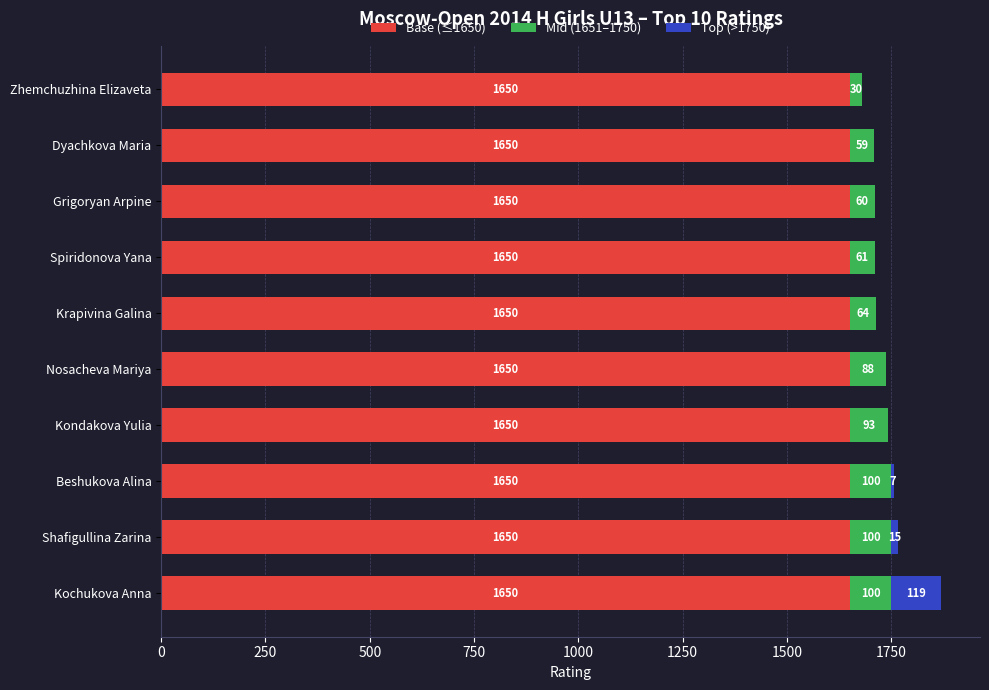

What is the sum of all Base (≤1650) values?

16500